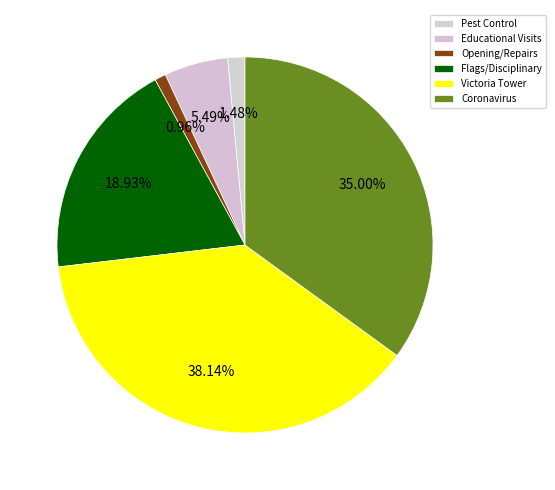

Does any single category account for the majority?

No